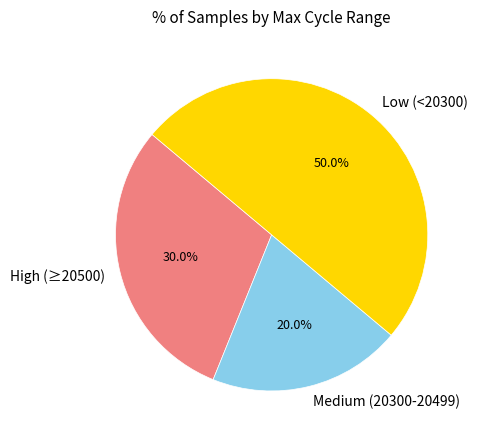

Rank the categories by value from lowest to highest.

Medium (20300-20499), High (≥20500), Low (<20300)